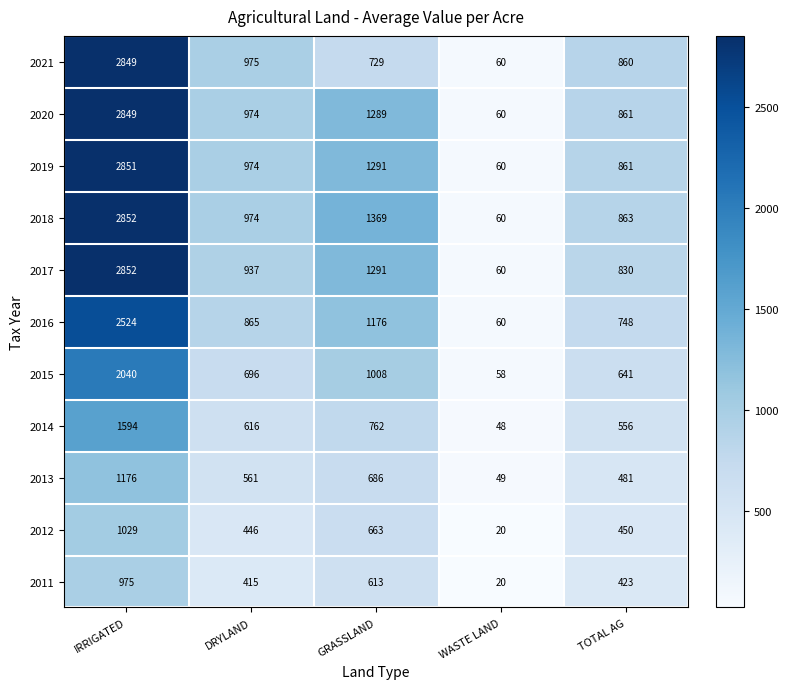

The value of 2018 at GRASSLAND is 1369. True or false?

True